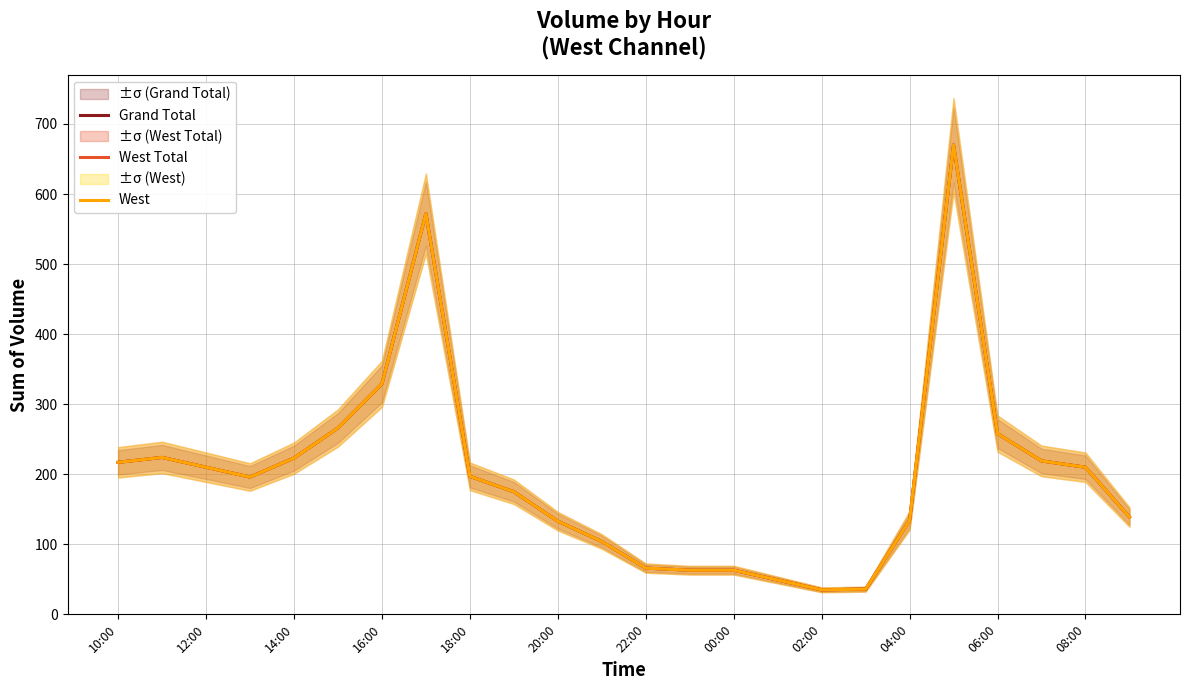

True or false: West has more than 0 interior local peaks.

True